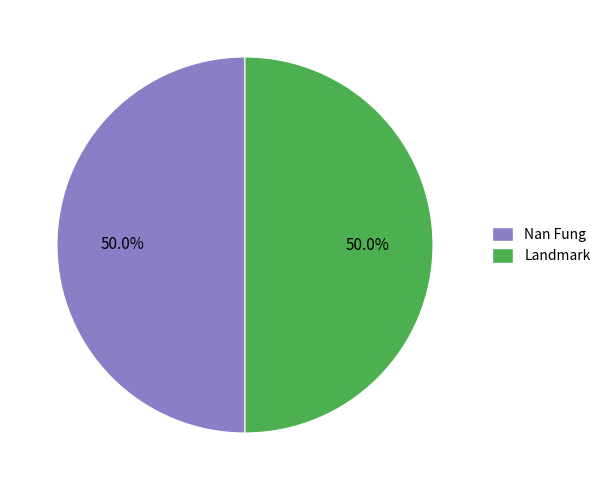

How many slices are in this pie chart?

2